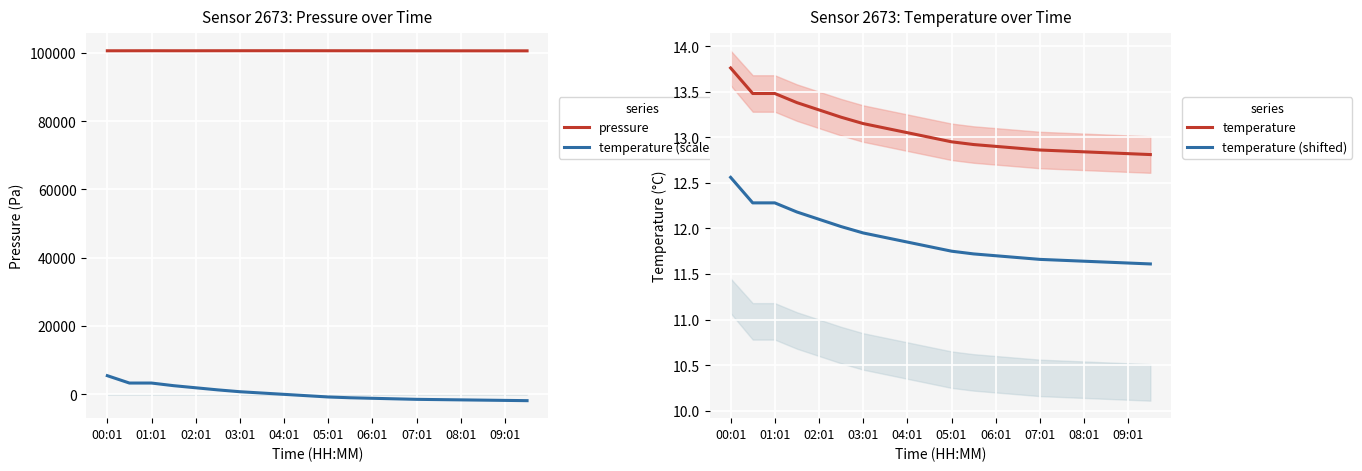

What is the minimum value for temperature (shifted)?

11.6